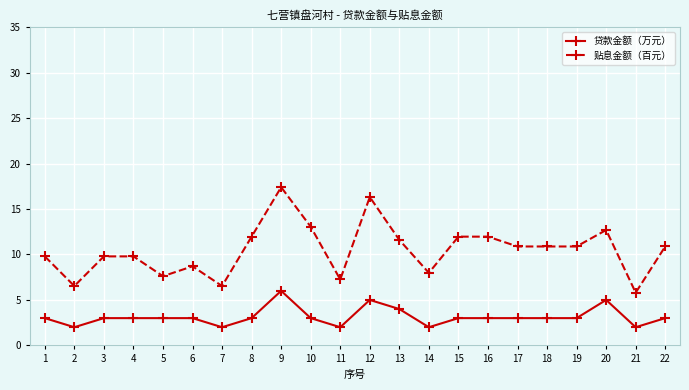

At which category does the chart reach its peak across all series?

9